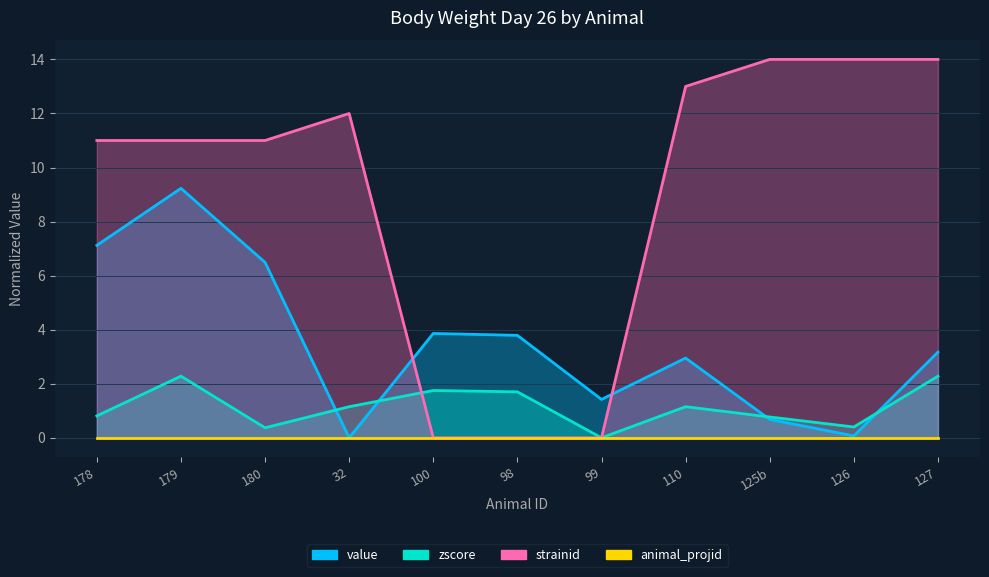

True or false: strainid and zscore intersect in this chart.

True